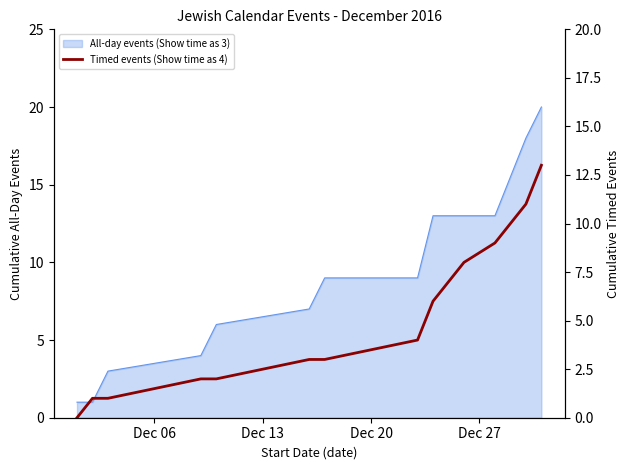

How many lines are shown in the chart?

1